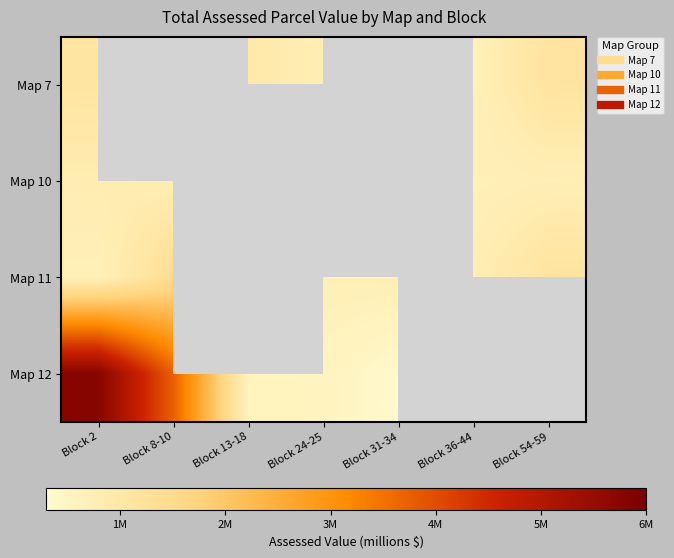

What value does the Map 11 series have at Block 8-10?

1386700.0